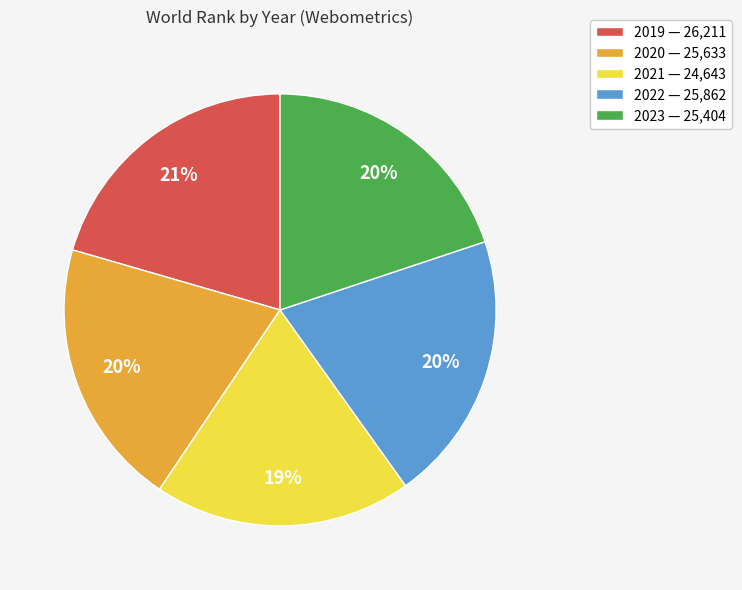

Count the number of slices in the pie.

5